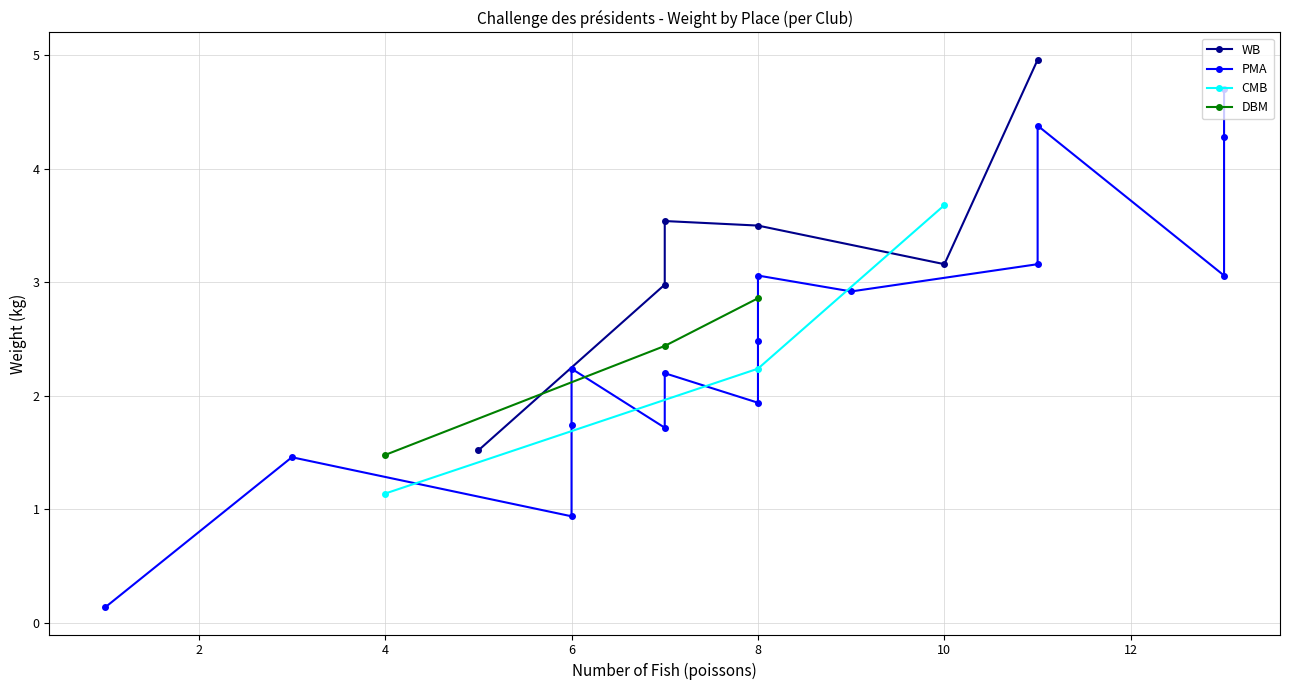

Is it true that CMB equals 2.2 at 10?

False